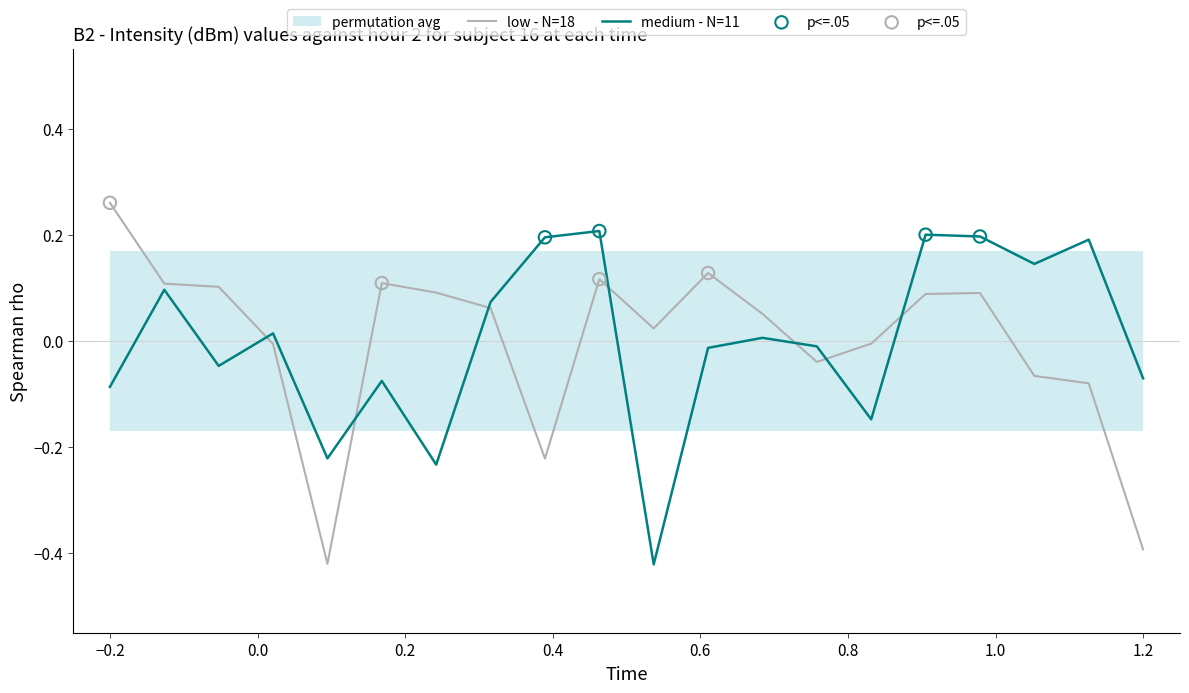

What is the total value across all series at 8?

-0.6